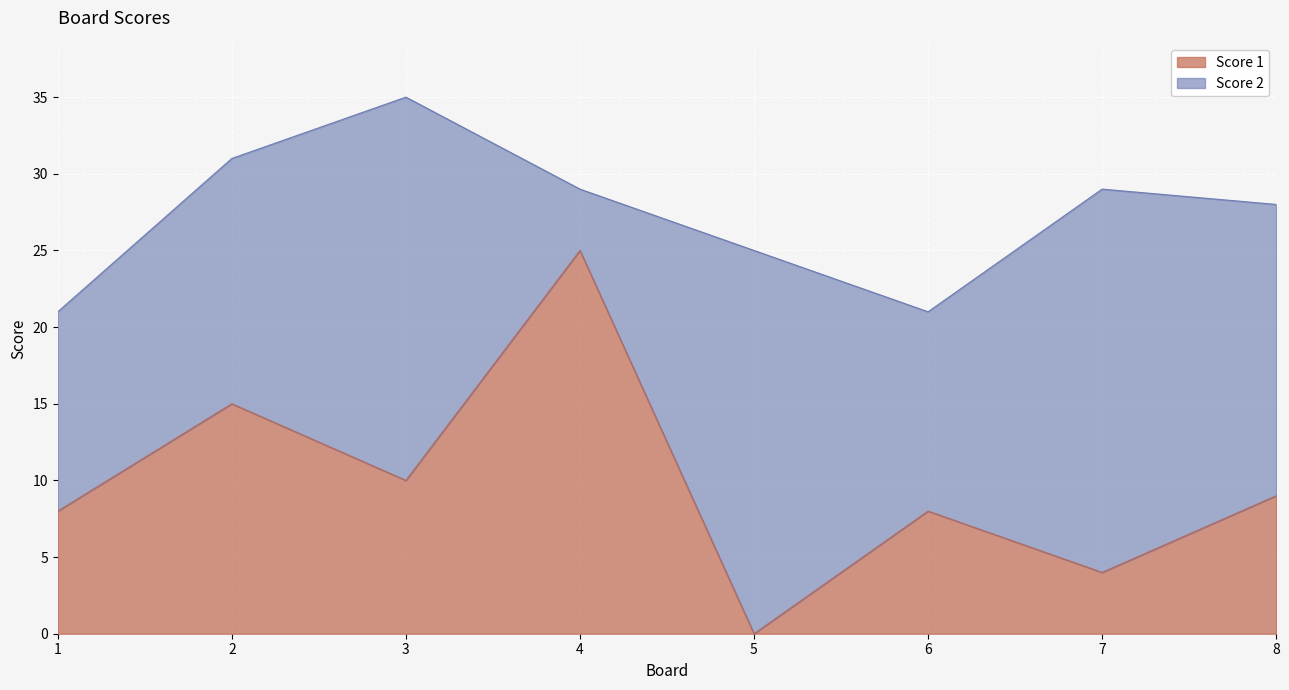

At which label is Score 1 closest to 12?

3